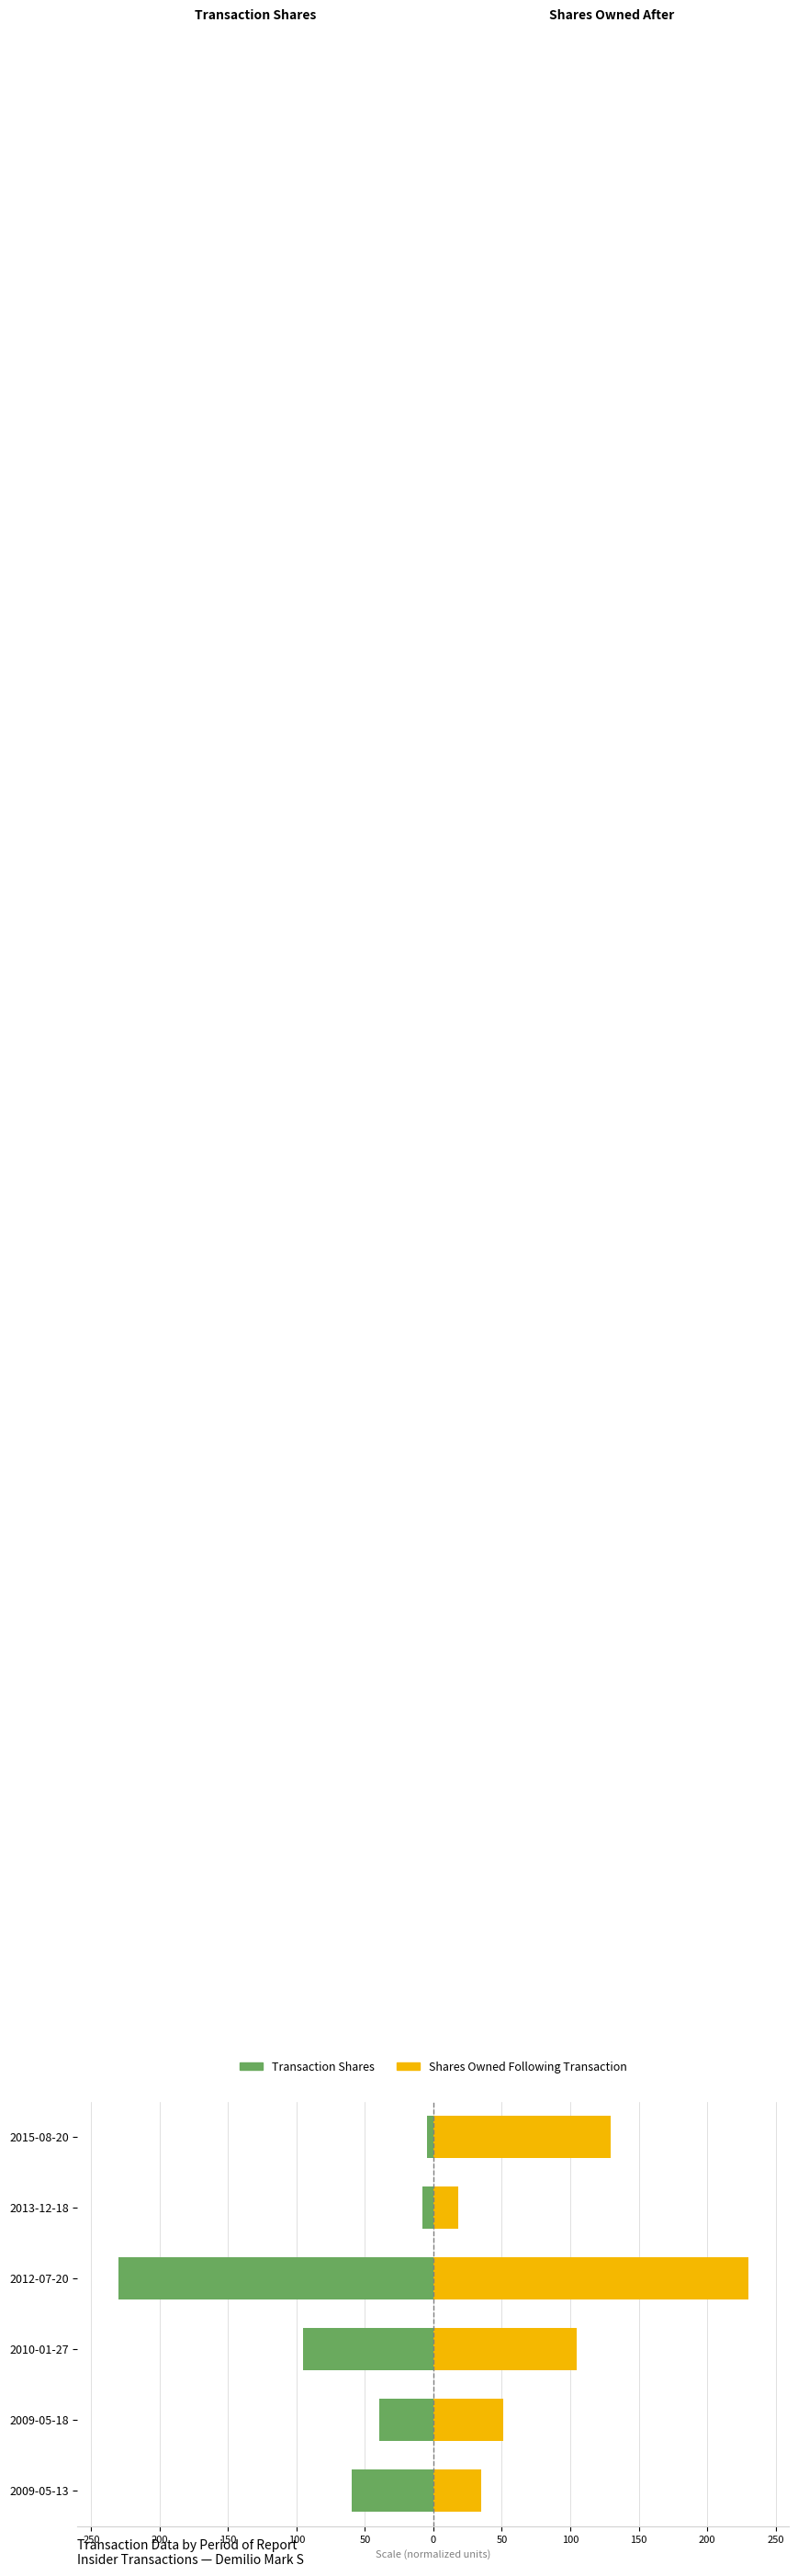

How many values in the Transaction Shares series are below -39?

4